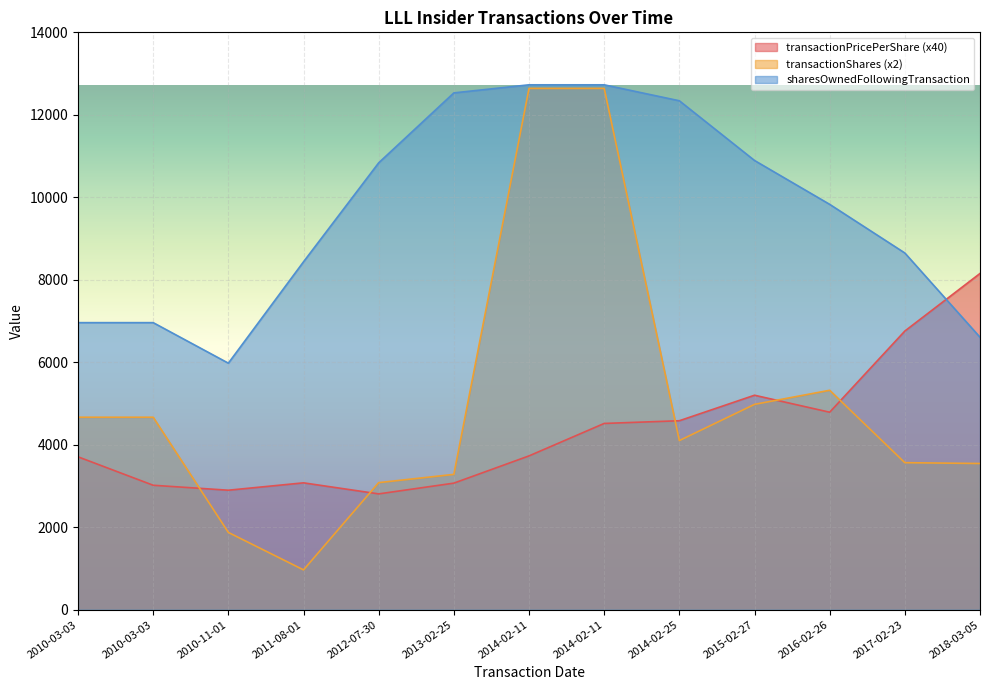

Reading right to left, list all the values displayed in this chart.

transactionPricePerShare: 8152.8	6756.4	4787.6	5199.6	4580.8	4515.3	3728.3	3067.6	2806.8	3074.8	2896.0	3016.1	3706.0
transactionShares: 3544.0	3564.0	5320.0	4978.0	4100.0	12642.0	12642.0	3280.0	3080.0	964.0	1872.0	4666.0	4666.0
sharesOwnedFollowingTransaction: 6606.0	8649.0	9829.0	10893.0	12341.0	12728.0	12728.0	12532.0	10836.0	8436.0	5977.0	6960.0	6960.0